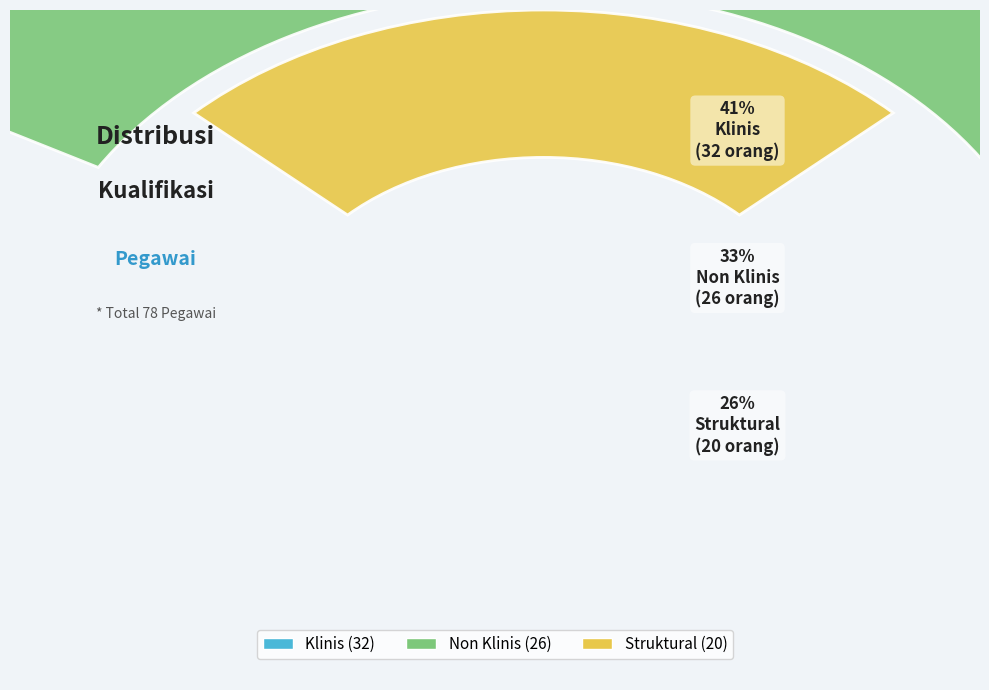

What is the smallest slice in the pie chart?

Struktural